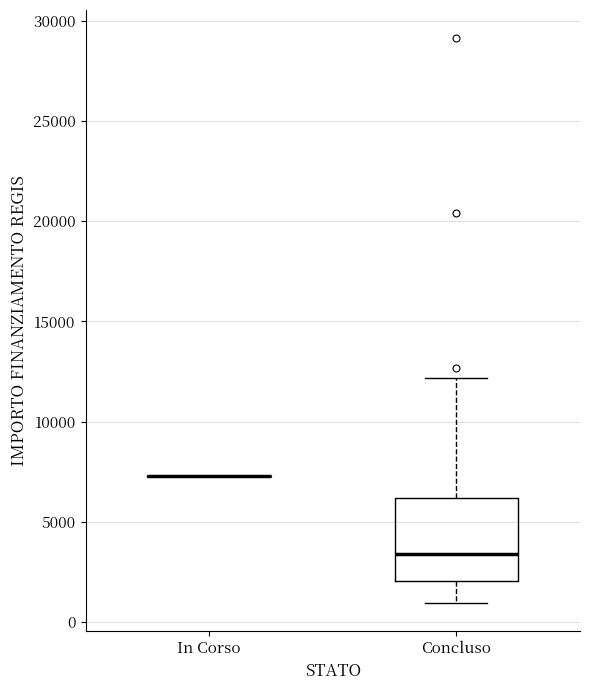

Comparing the boxes themselves (not the whiskers), which one is the tallest?

Concluso